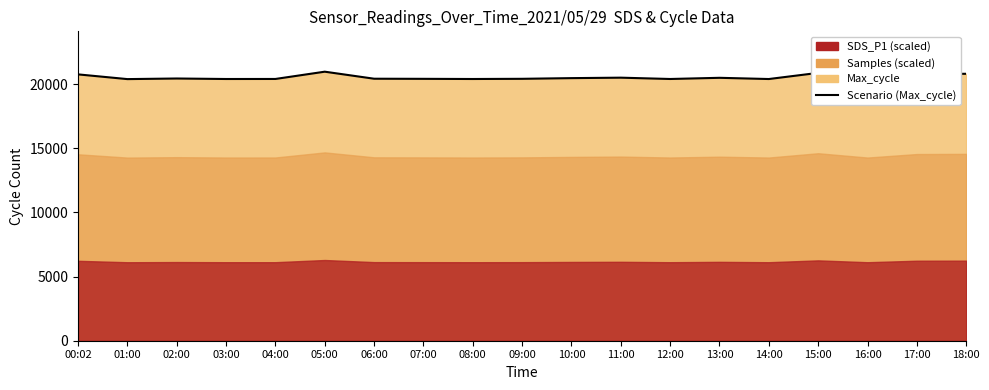

Reading right to left, transcribe all the data shown in this chart.

18:00=20803	17:00=20784	16:00=20394	15:00=20874	14:00=20395	13:00=20490	12:00=20398	11:00=20501	10:00=20465	09:00=20412	08:00=20397	07:00=20410	06:00=20419	05:00=20967	04:00=20400	03:00=20397	02:00=20436	01:00=20389	00:02=20757